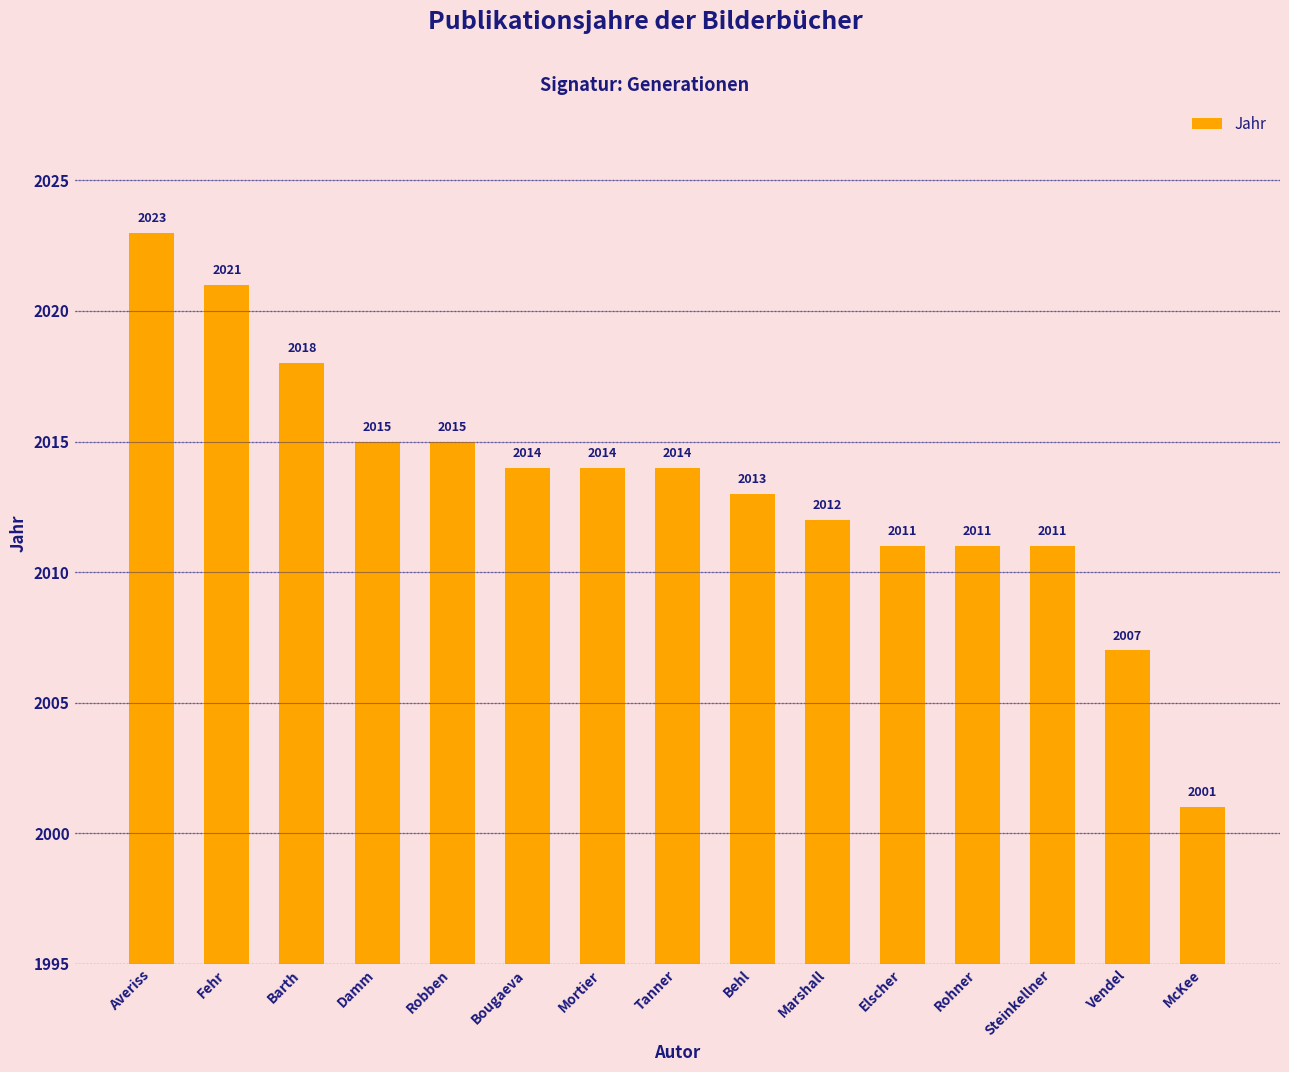

What is the label of the 10th bar from the left?

Marshall